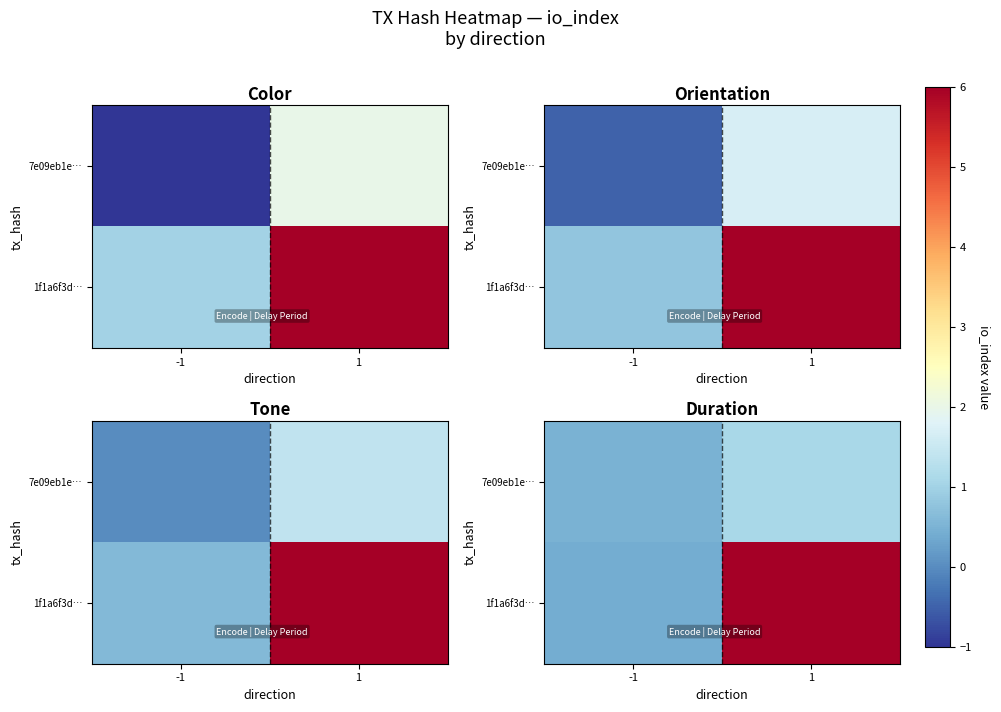

What is the spread (max minus min) of values at 1?

6.1